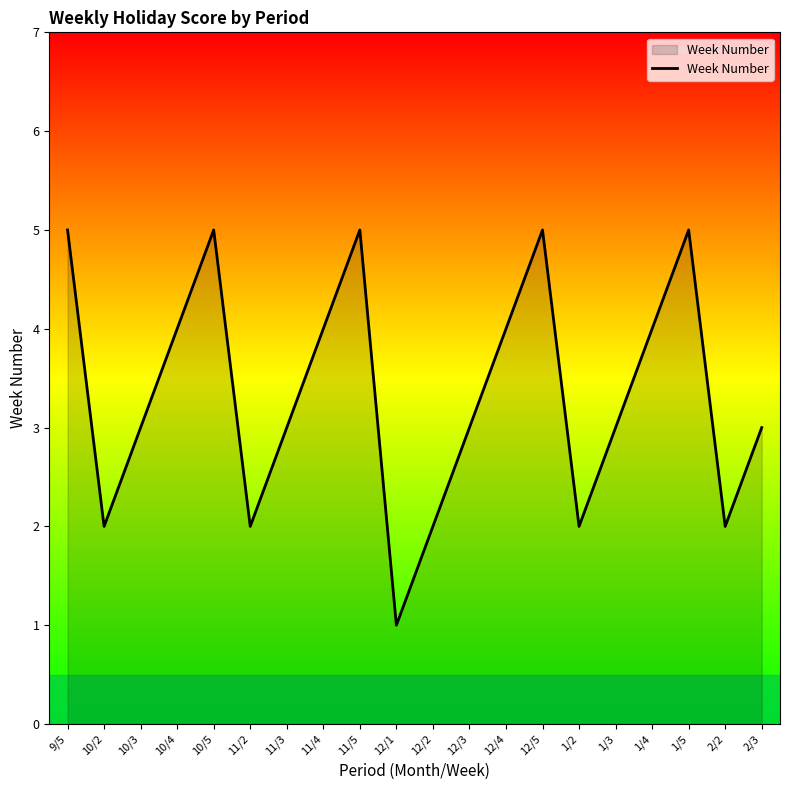

What is the change in value from 1/5 to 2/2?

-3